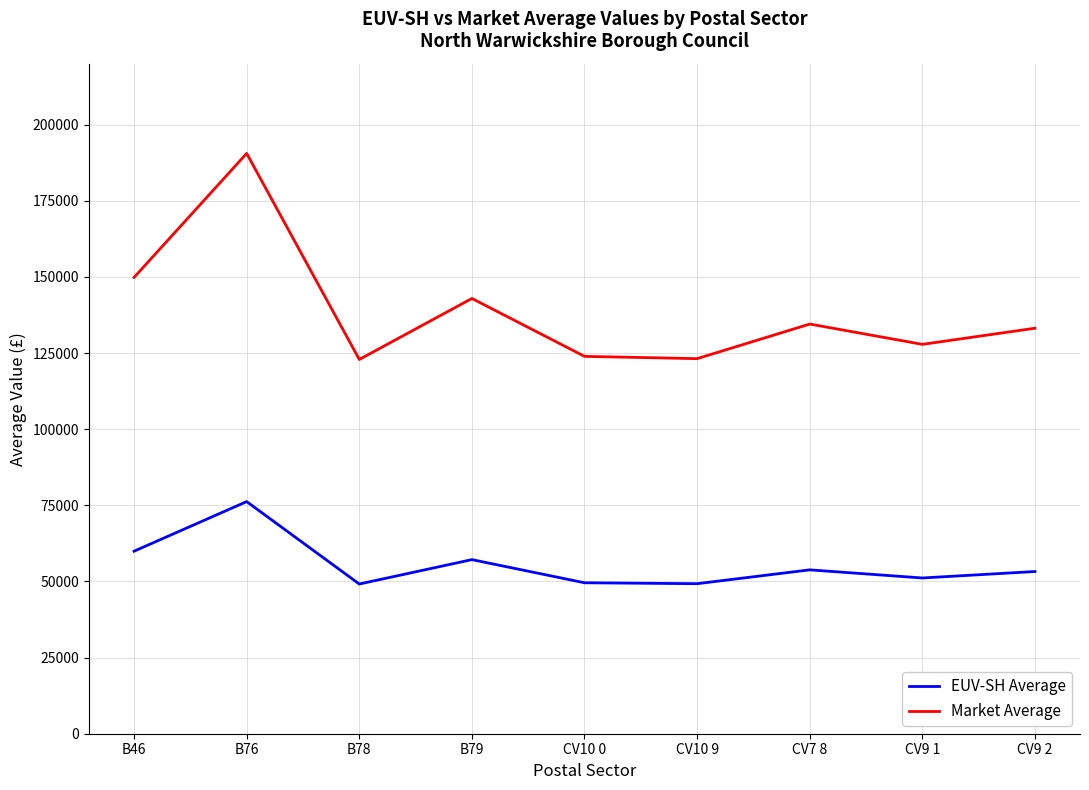

Where is Market Average nearest to the value 156704?

B46